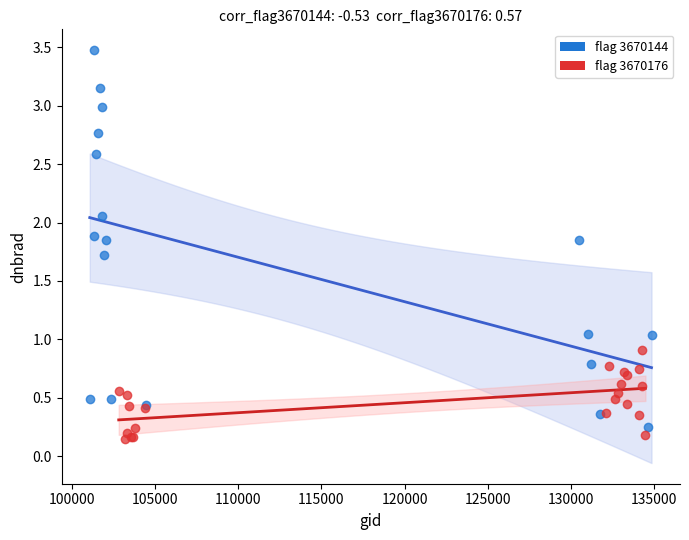

Which series contains the highest Y value?

flag 3670144